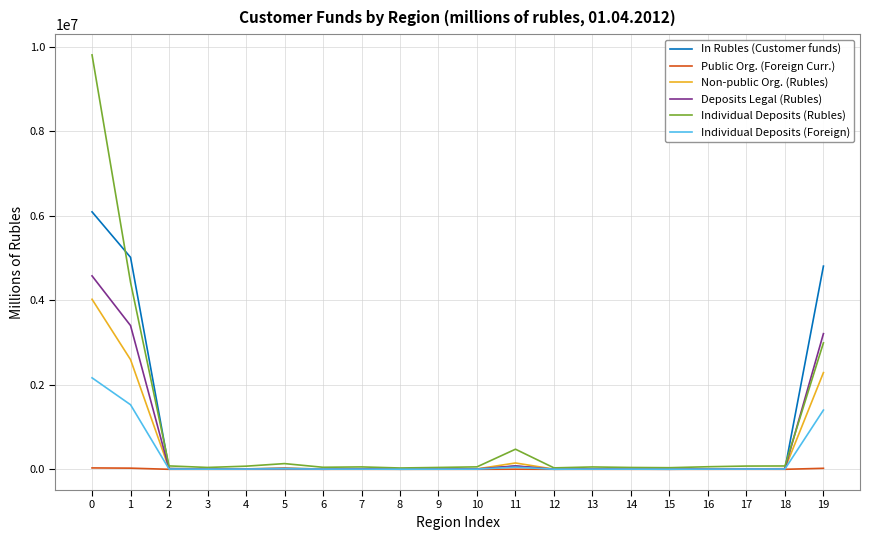

What is the maximum value shown in the chart?

9807289